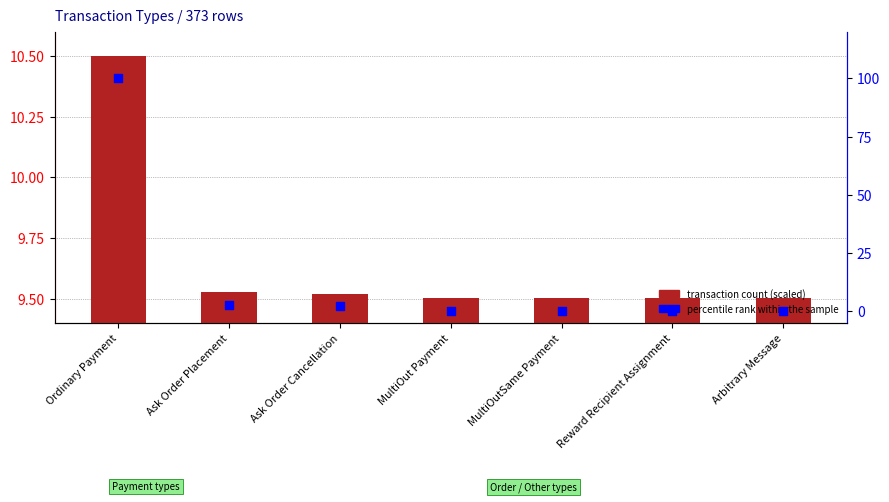

Which series has the widest spread of Y values?

percentile rank within the sample